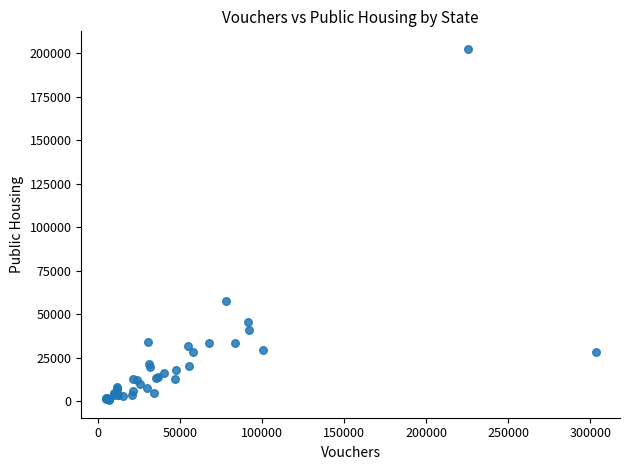

What Y value in the scatter plot is closest to 101646?

57613